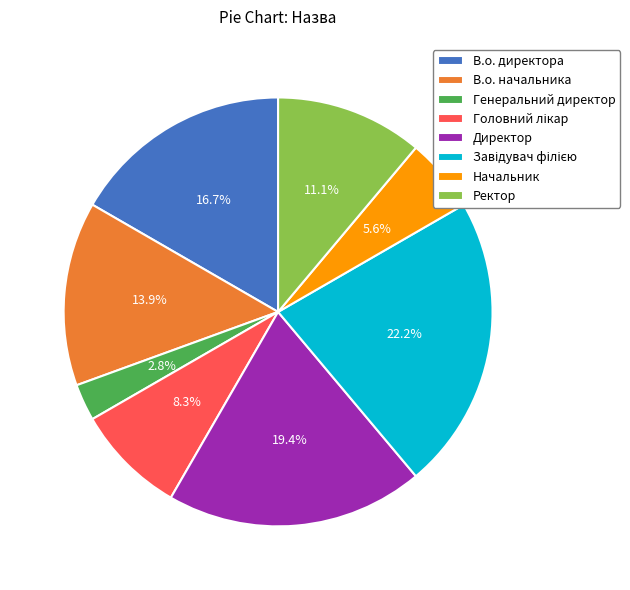

How many slices are in this pie chart?

8